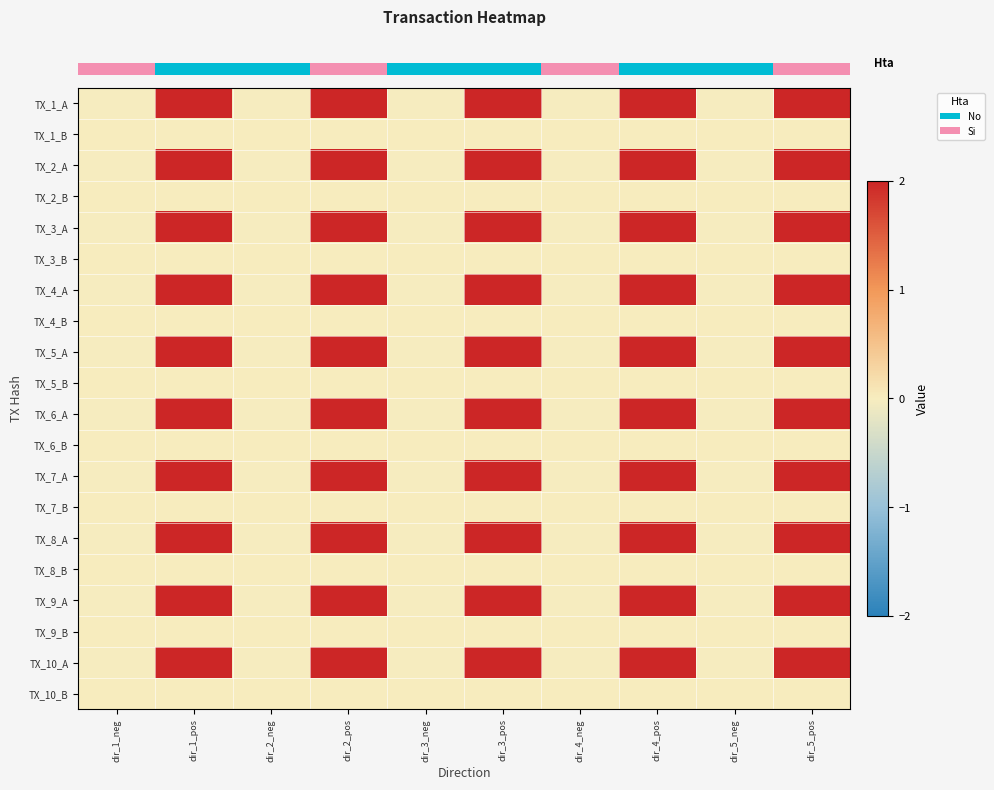

What is the total value across all series at dir_4_pos?

20.0